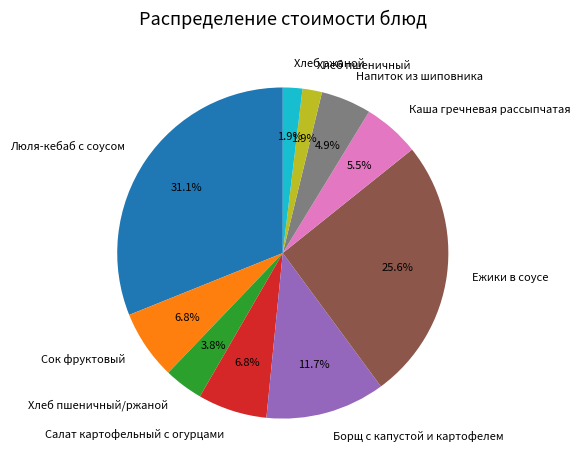

How many slices are in this pie chart?

10